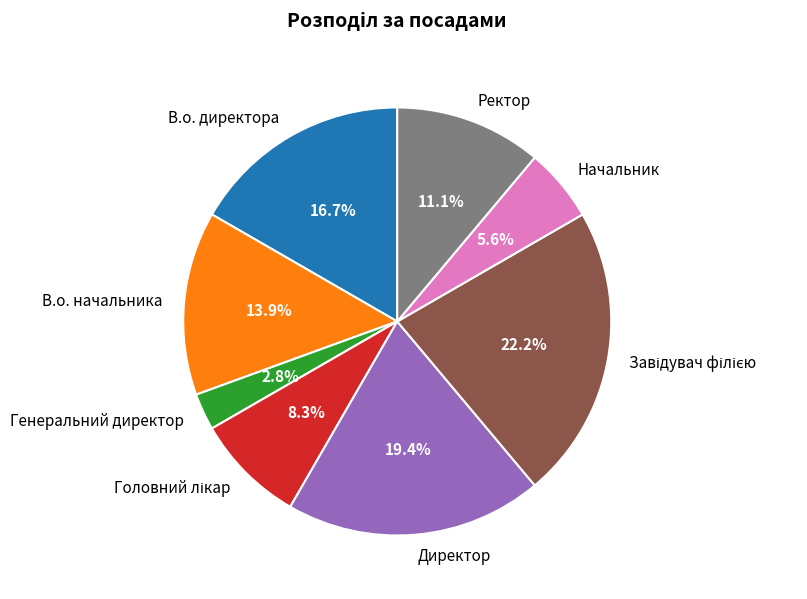

Is there any slice that represents more than half of the pie?

No